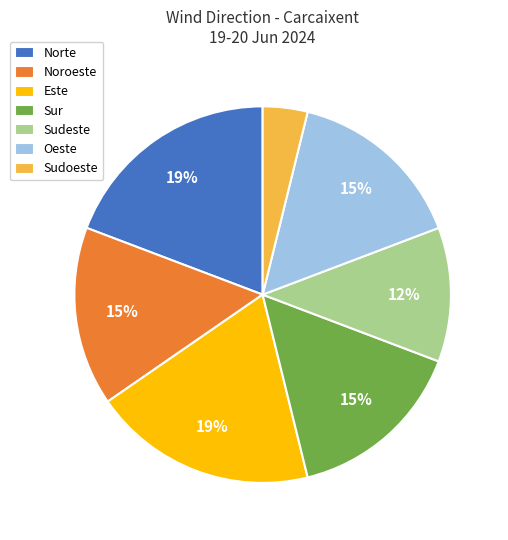

Which has a higher value, Noroeste or Sudoeste?

Noroeste